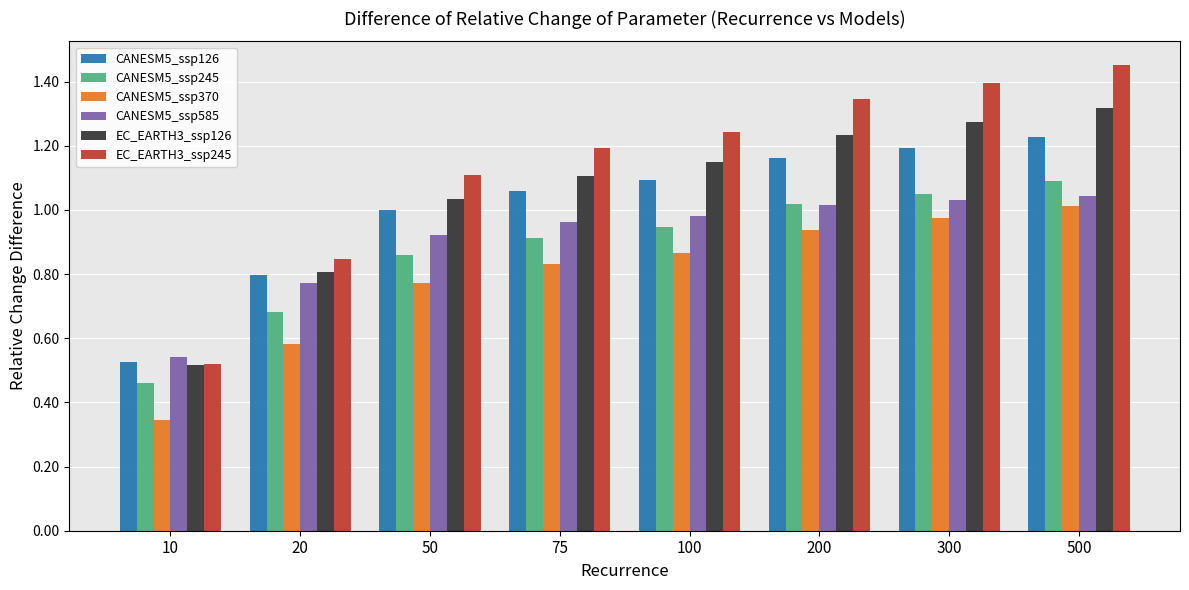

What is the sum of all EC_EARTH3_ssp126 values?

8.4